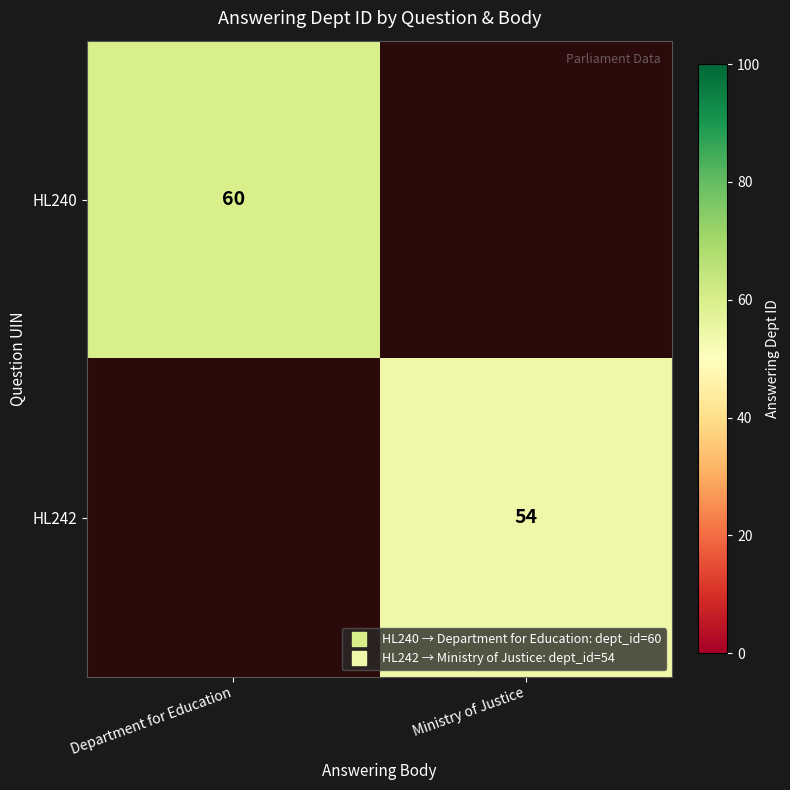

Which has a higher value, Ministry of Justice or Department for Education?

Department for Education